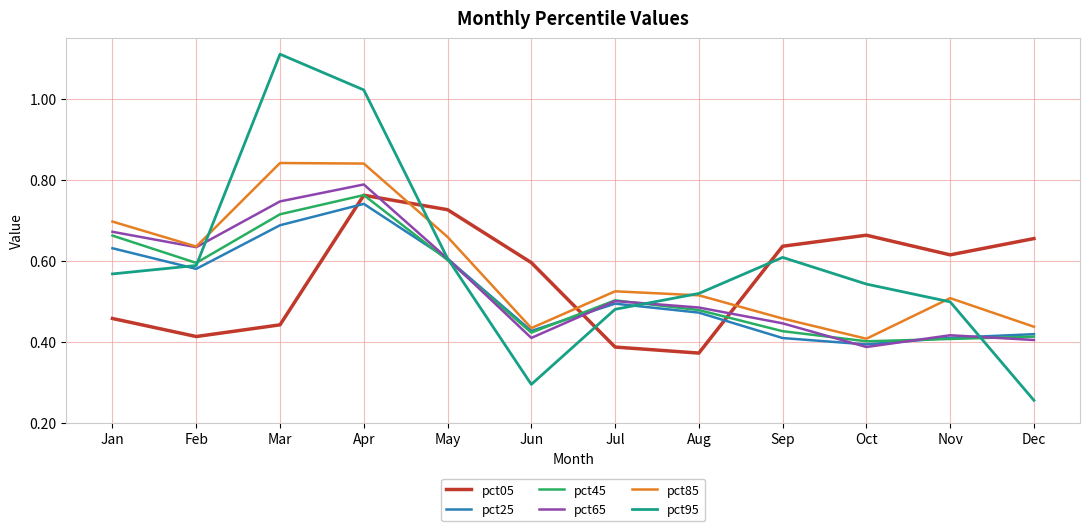

What is the difference between the pct95 values at May and Oct?

0.1